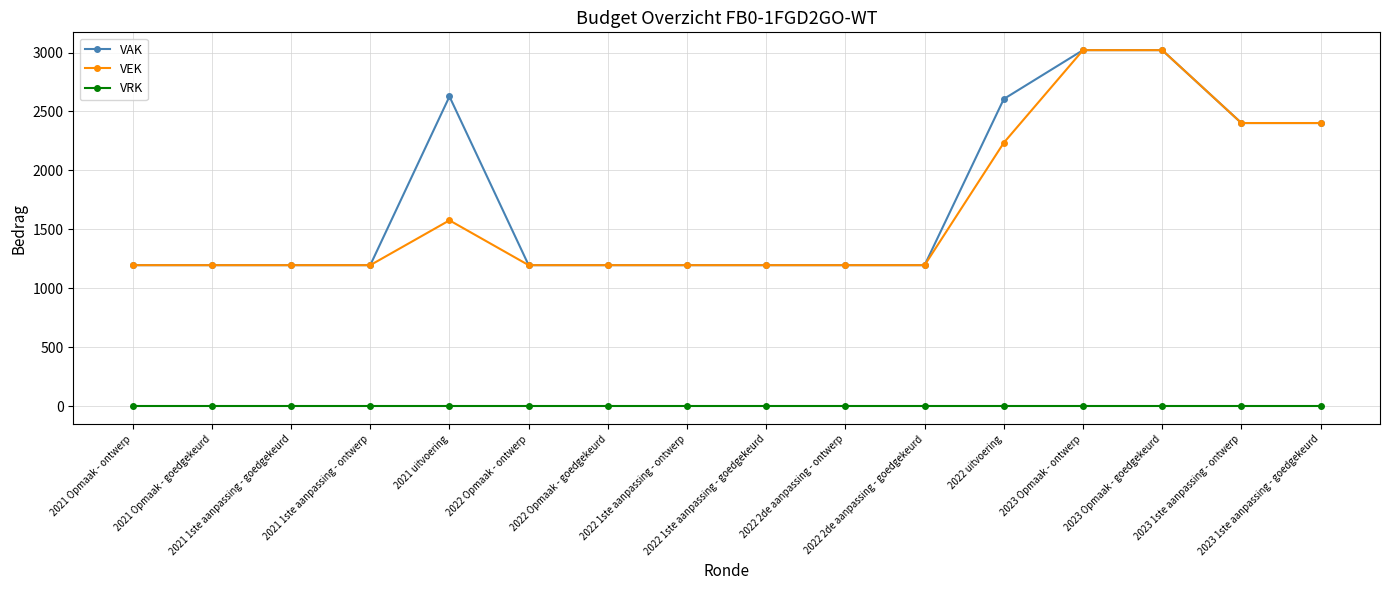

How many lines are shown in the chart?

3